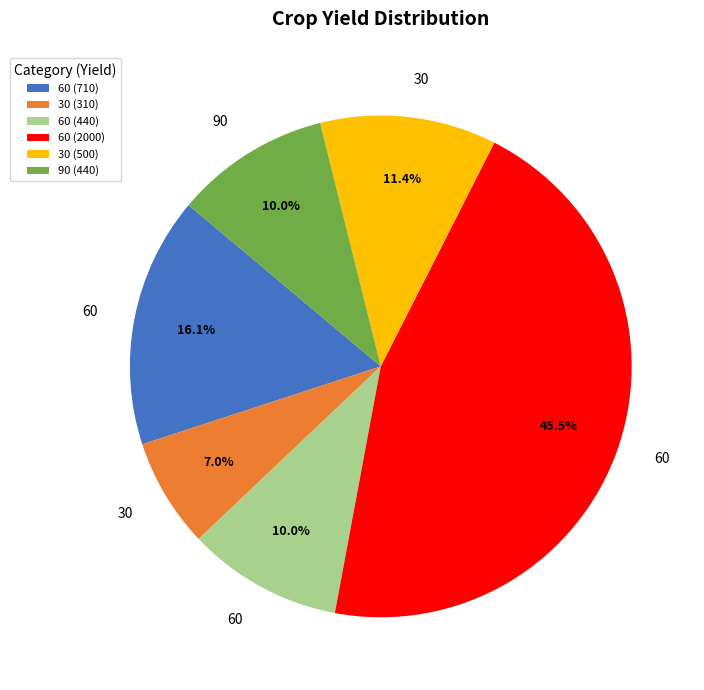

Which slice is the smallest?

30 (310)